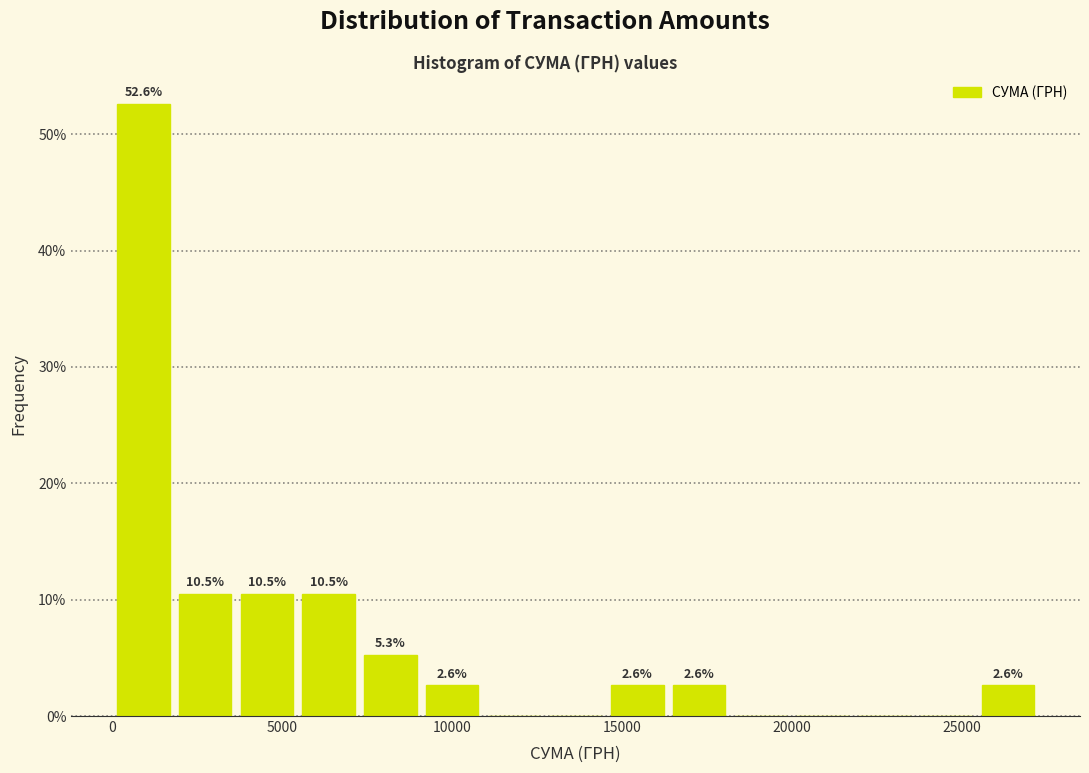

Around what value on the x-axis is the tallest bar? Give the approximate position of its centre, as read against the axis.

1000